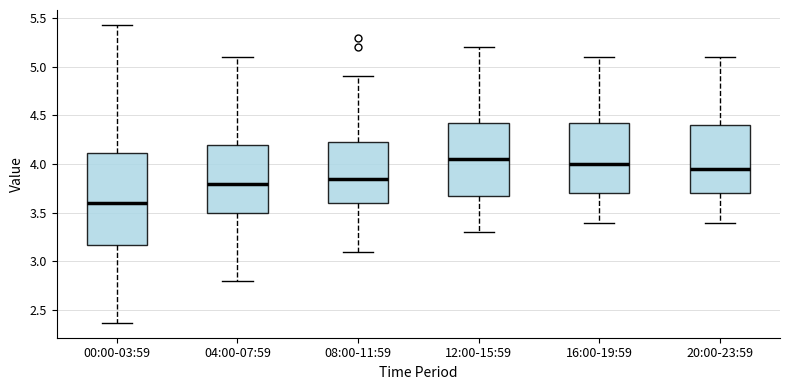

Where does the lower whisker of the box for 16:00-19:59 end on the y-axis? The values are not printed on the chart, so give them approximately, as read against the axis.

3.40